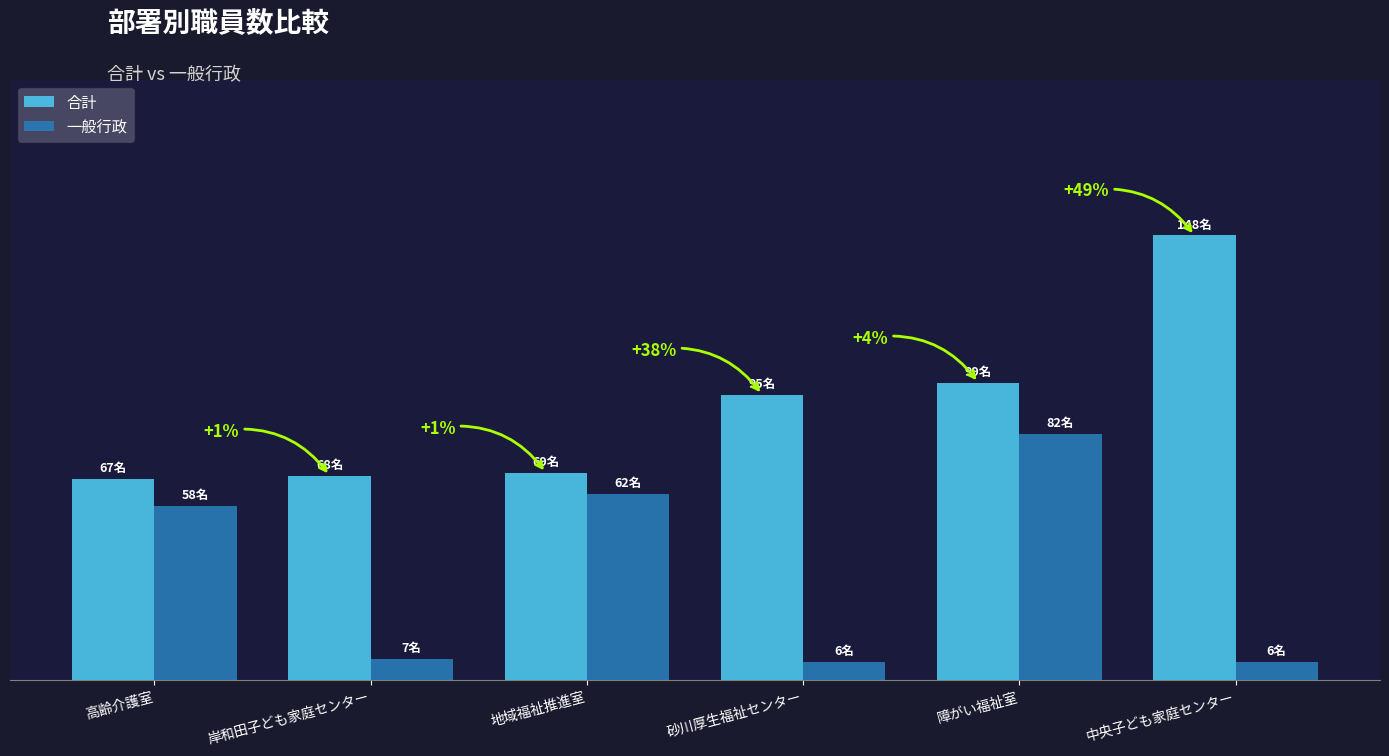

The value of 一般行政 at 地域福祉推進室 is 39. True or false?

False